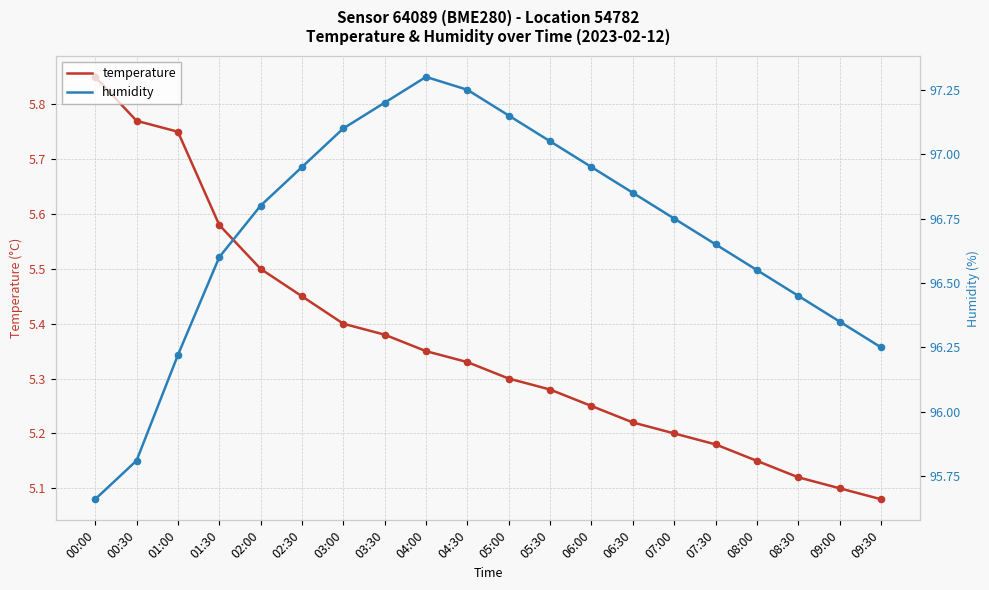

Which series has the largest Y range (max minus min)?

humidity